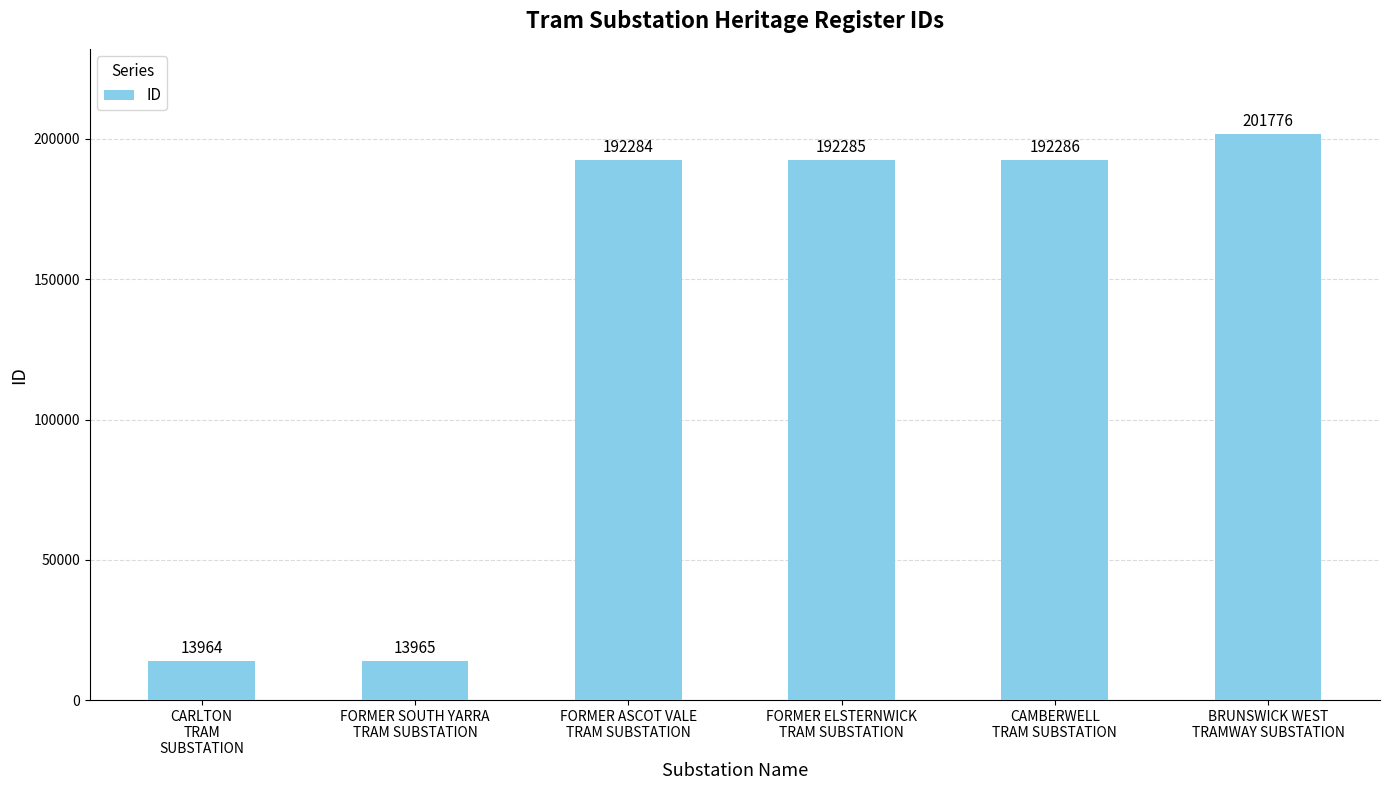

What is the difference between the maximum and minimum values?

187812